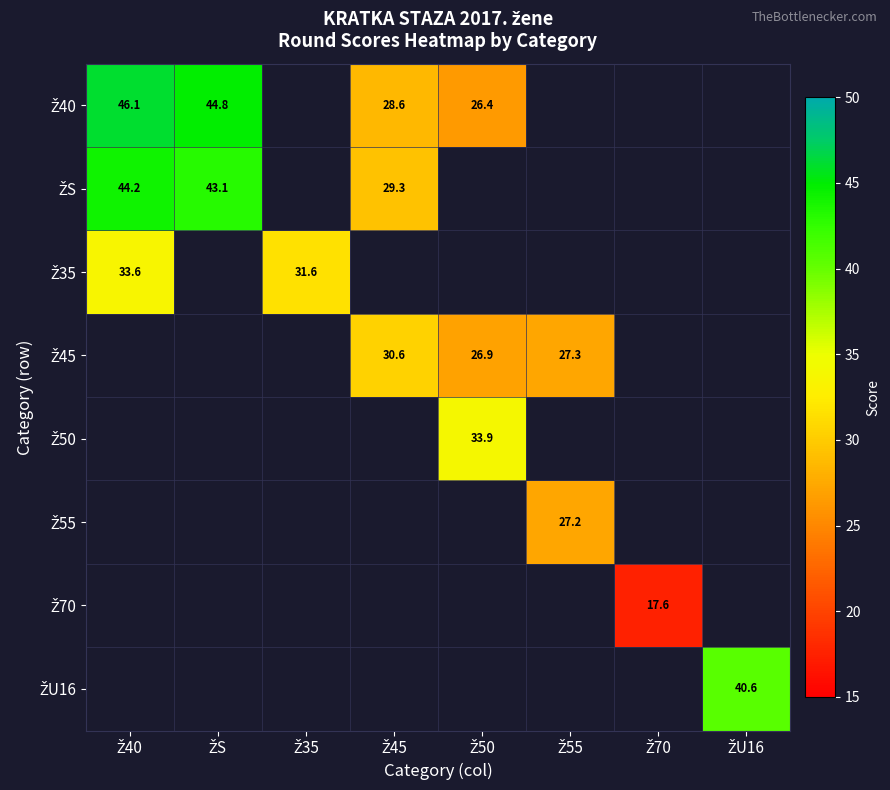

What is the sum of all Ž35 values?

65.1